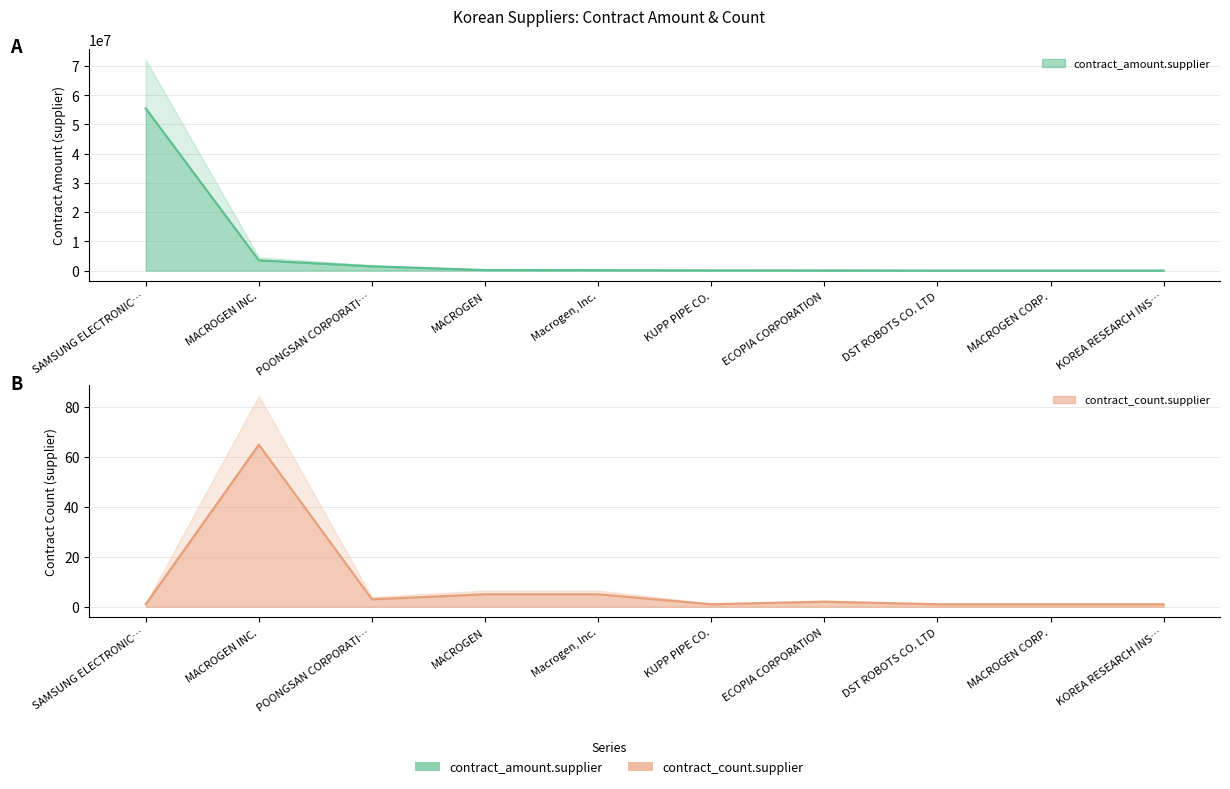

True or false: contract_amount.supplier and contract_count.supplier cross at least once.

False